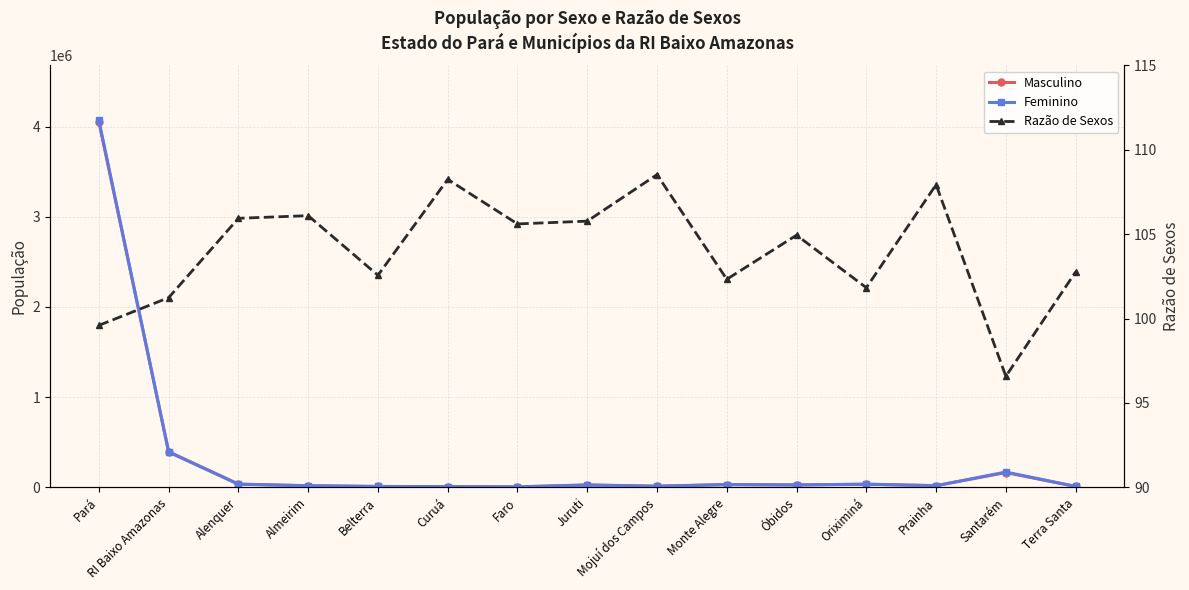

Where is Feminino nearest to the value 2036498?

RI Baixo Amazonas